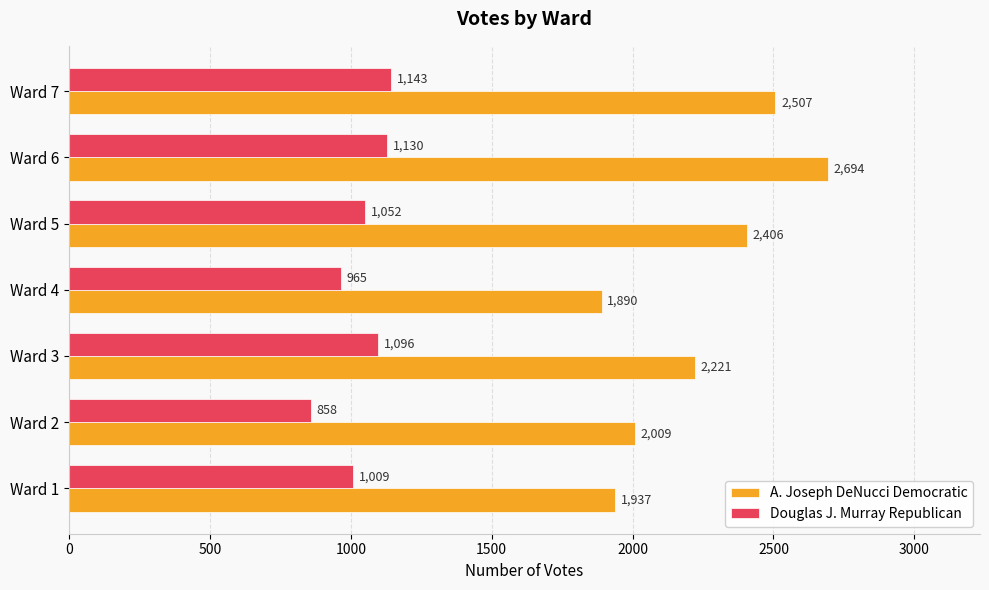

How many data points in A. Joseph DeNucci Democratic are less than 2221?

3